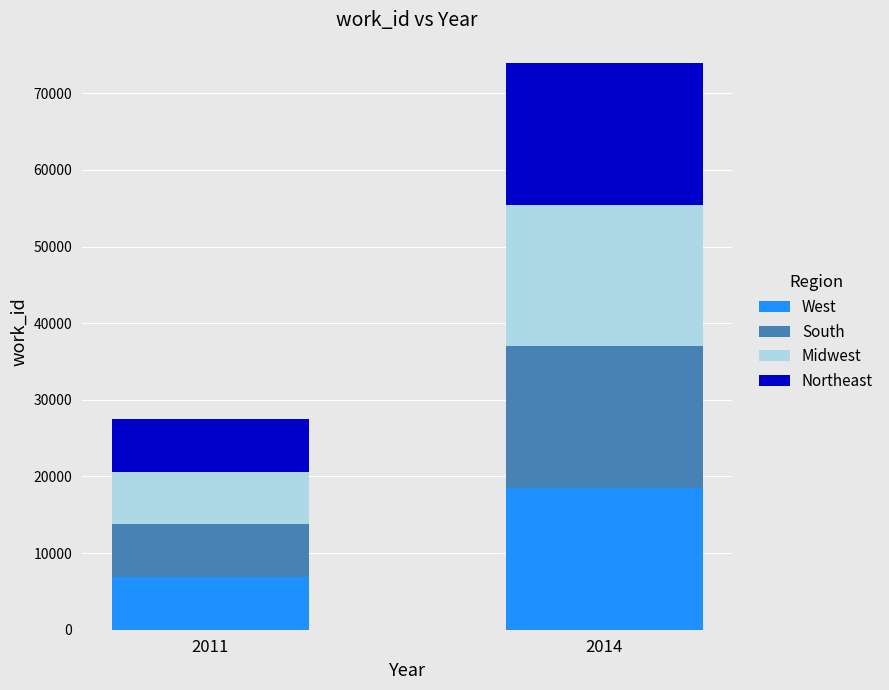

Reading left to right, what are the values for West?

2011=6866	2014=18476